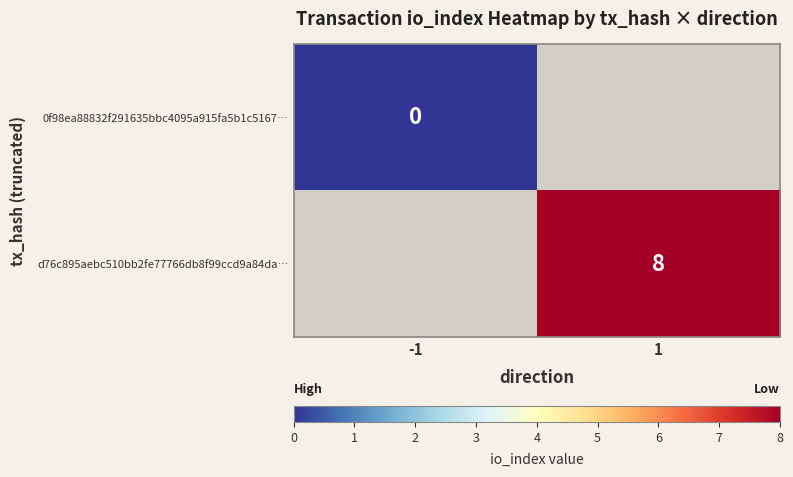

At how many categories does at least one series exceed 0?

1